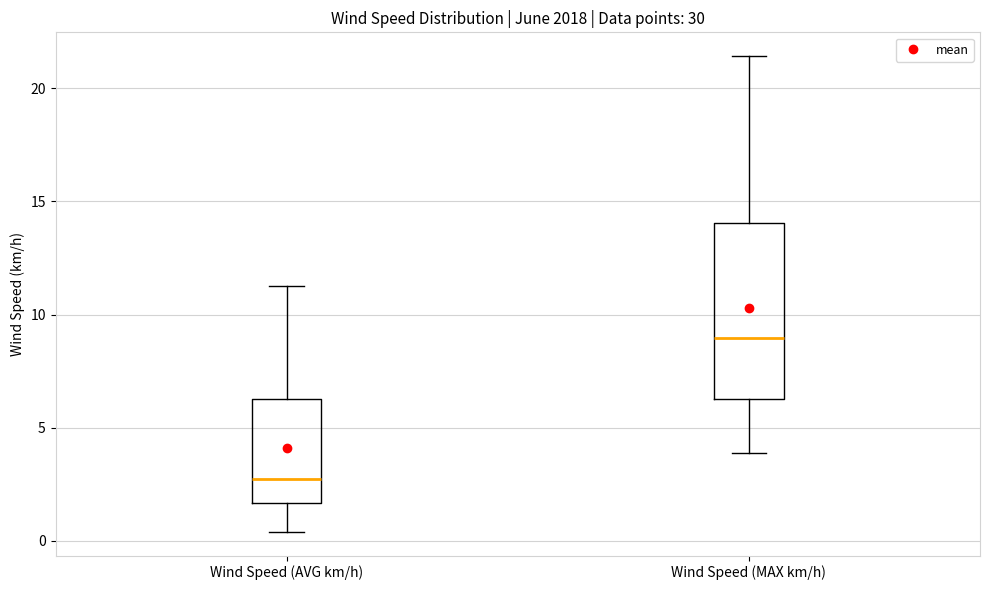

Which box has the highest median line?

Wind Speed (MAX km/h)